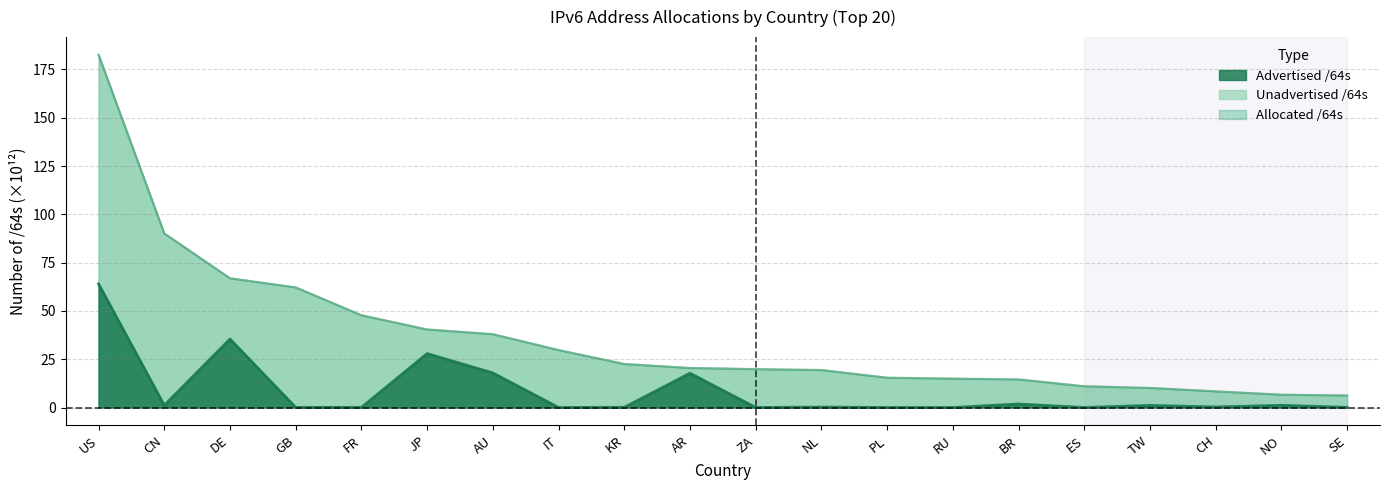

The value of Allocated /64s at ZA is 19.9. True or false?

True